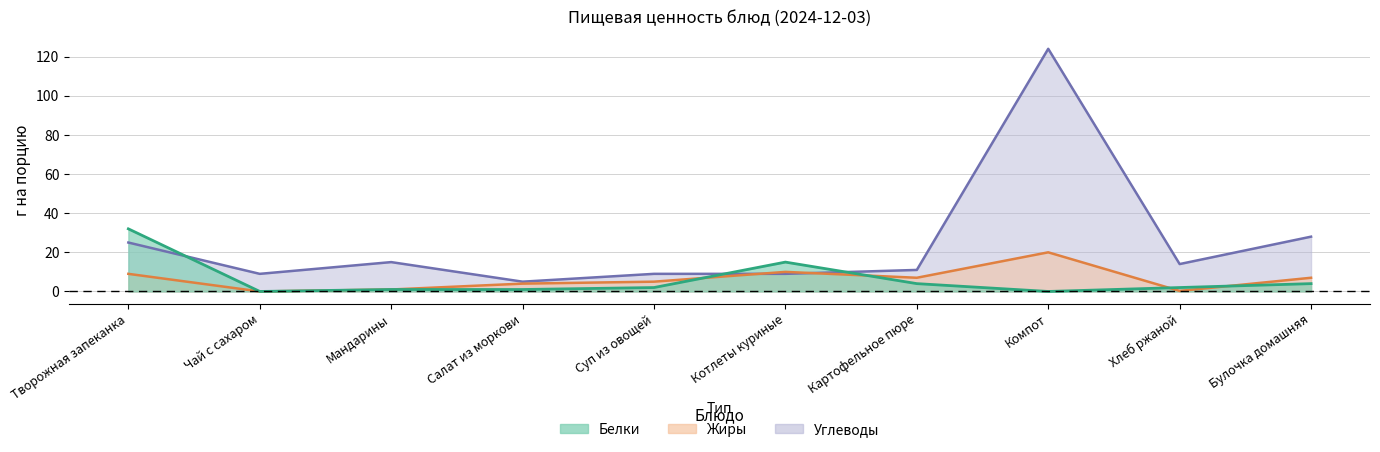

What is the value of the Углеводы point at the 5th from the left?

9.0